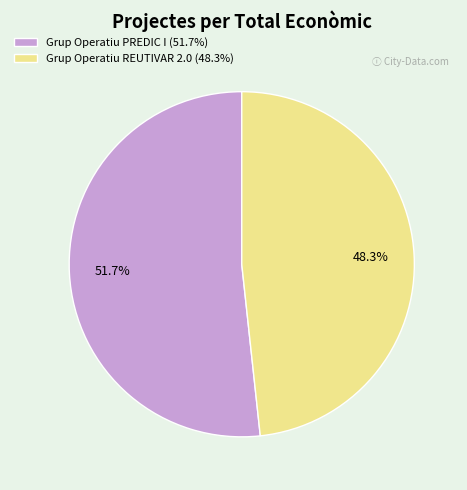

What percentage do Grup Operatiu REUTIVAR 2.0 and Grup Operatiu PREDIC I together represent?

100.0%